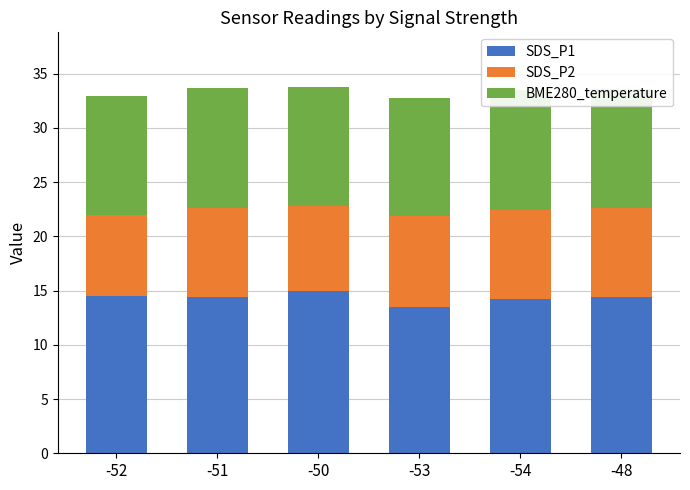

Is it true that SDS_P1 equals 24.2 at -54?

False